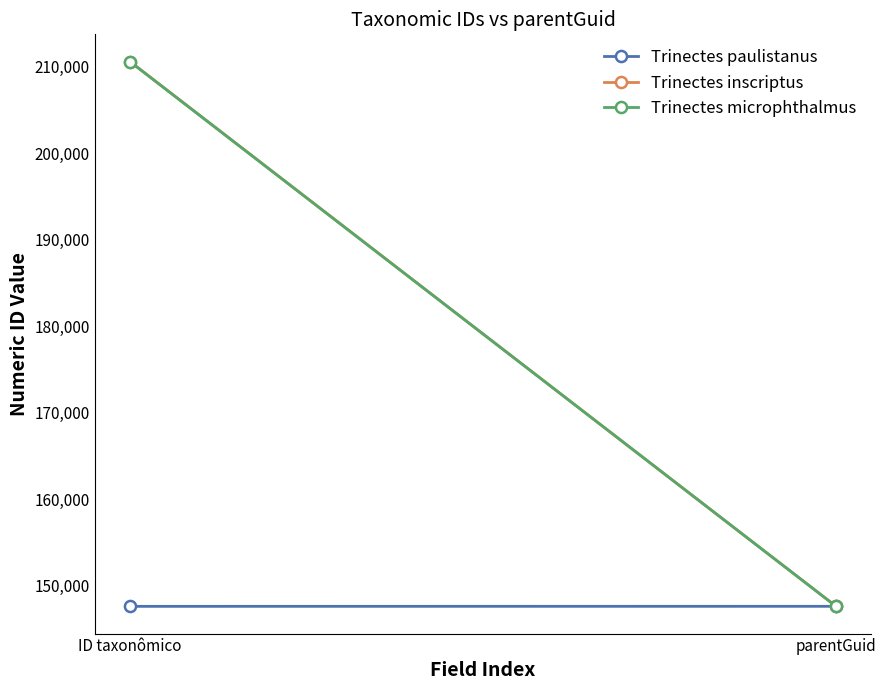

Is it true that Trinectes inscriptus equals 43037 at parentGuid?

False